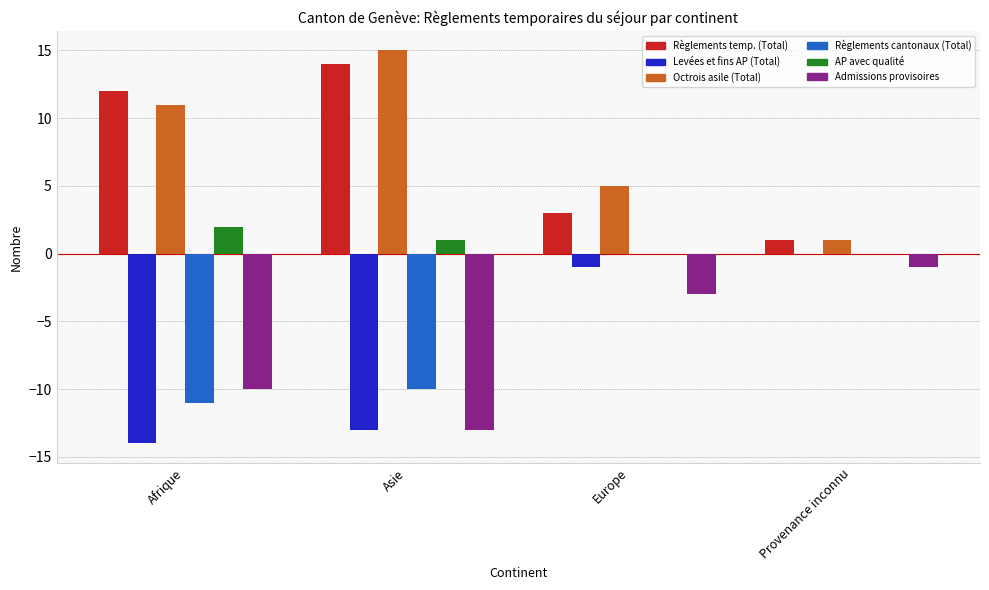

Which series changed the most between Afrique and Europe?

Levées et fins AP (Total)